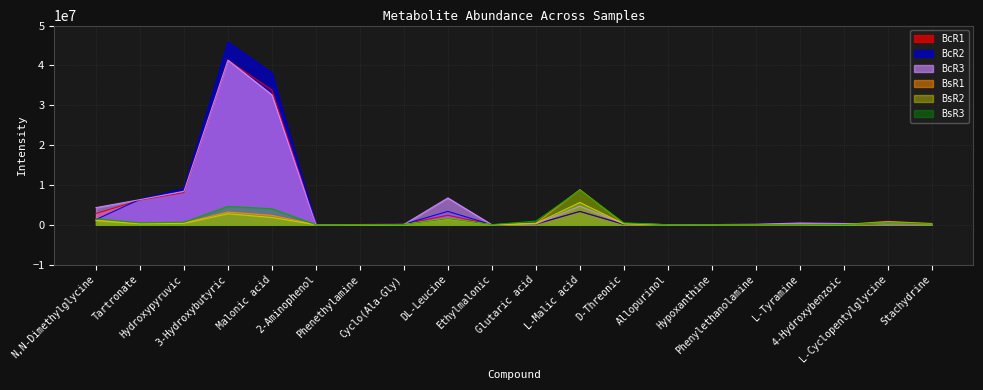

How many intersections are there between BsR2 and BsR1?

2